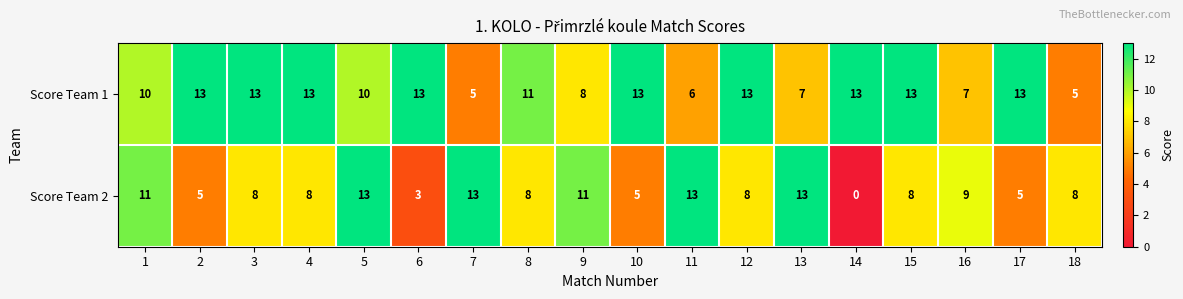

What is the approximate value of Score Team 2 at 8?

8